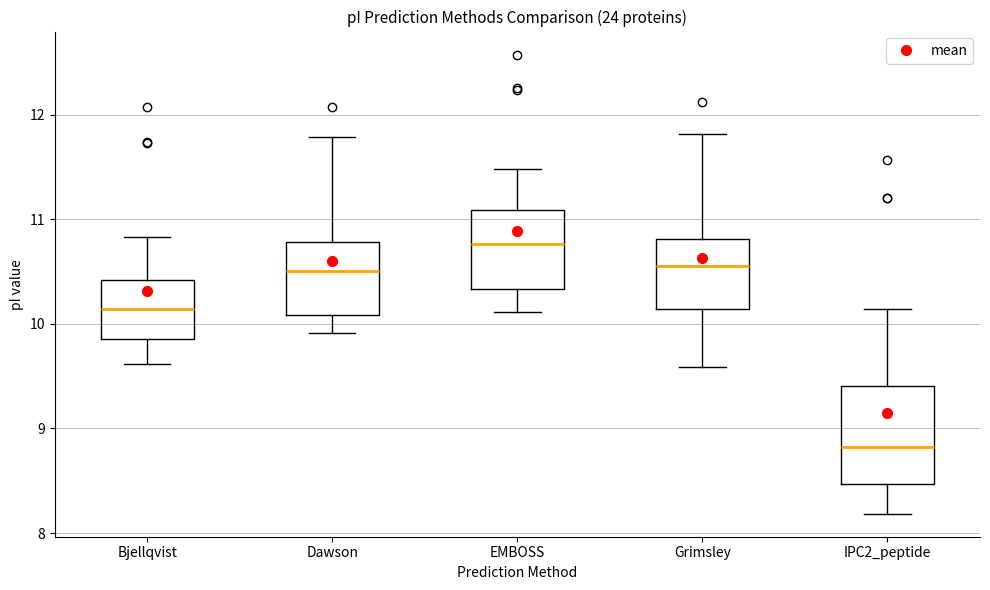

Comparing the boxes themselves (not the whiskers), which one is the tallest?

IPC2_peptide